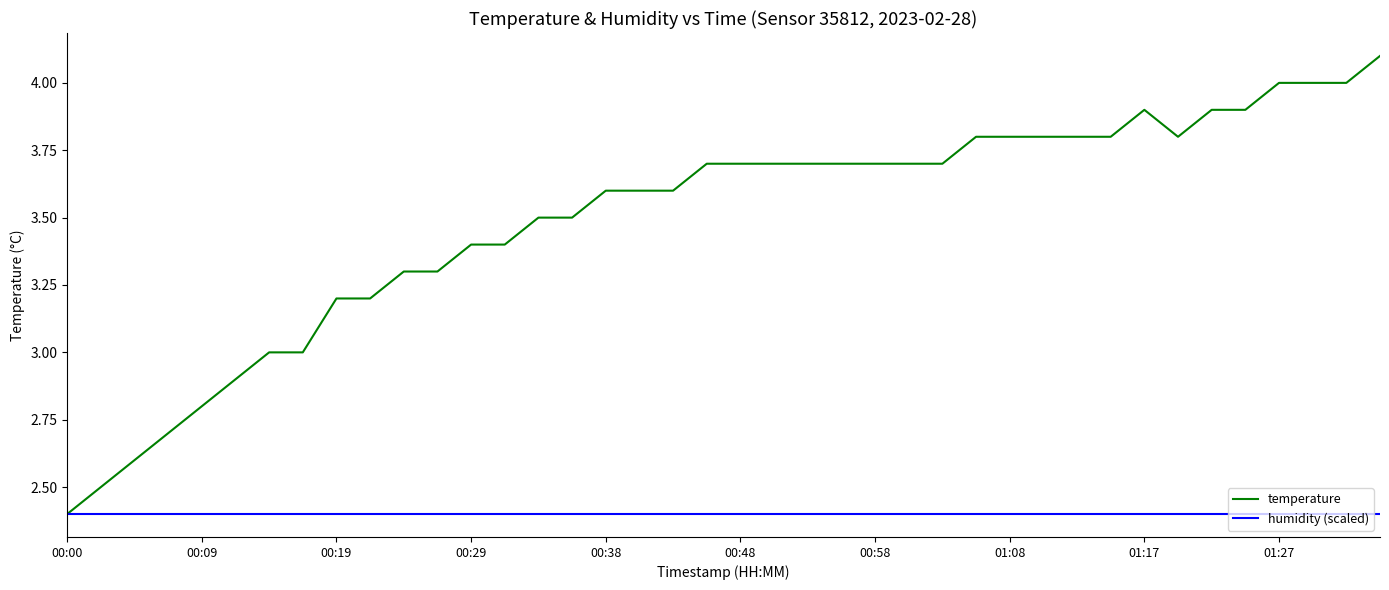

What is the sum of all temperature values?

139.7